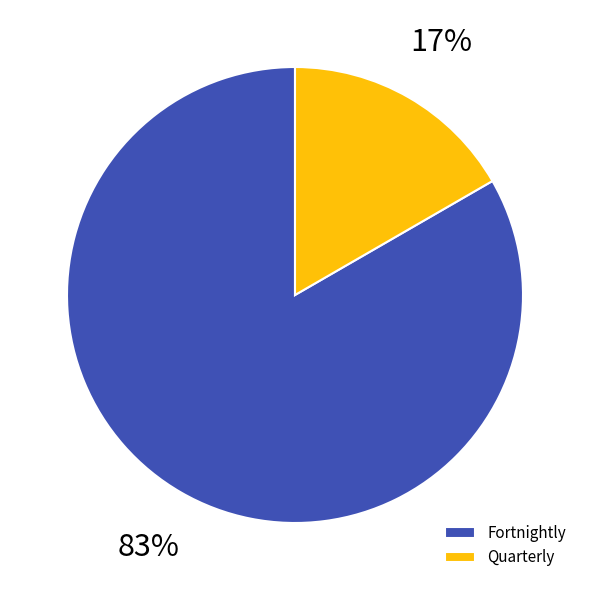

Is there a majority slice in this chart?

Yes